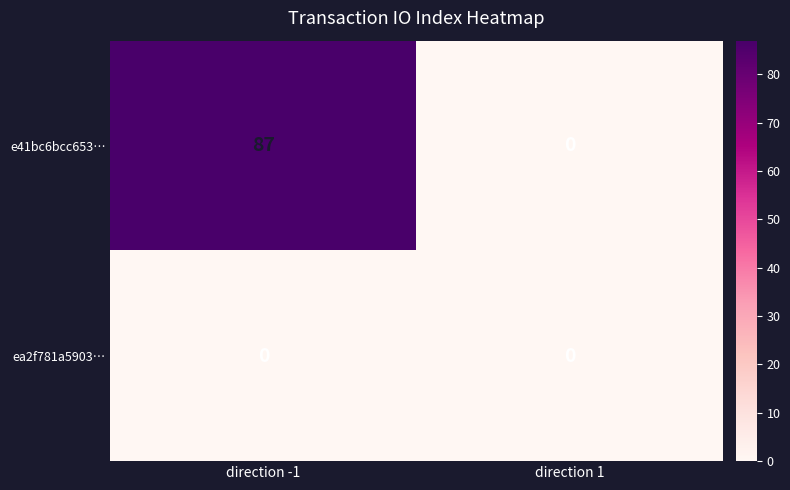

At which category is the sum across all series the highest?

direction -1